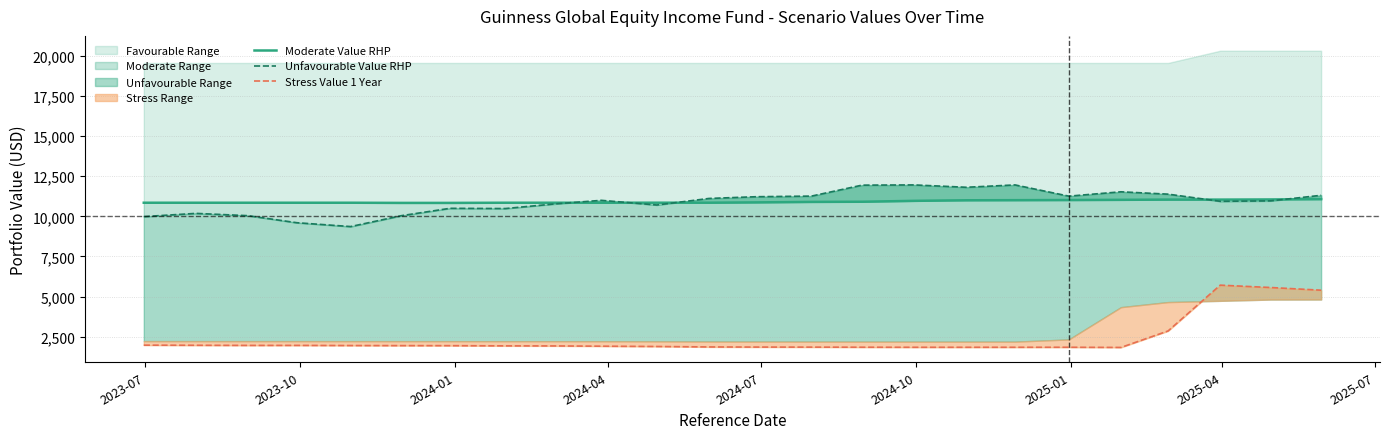

True or false: Unfavourable Value RHP and Moderate Value RHP cross at least once.

True